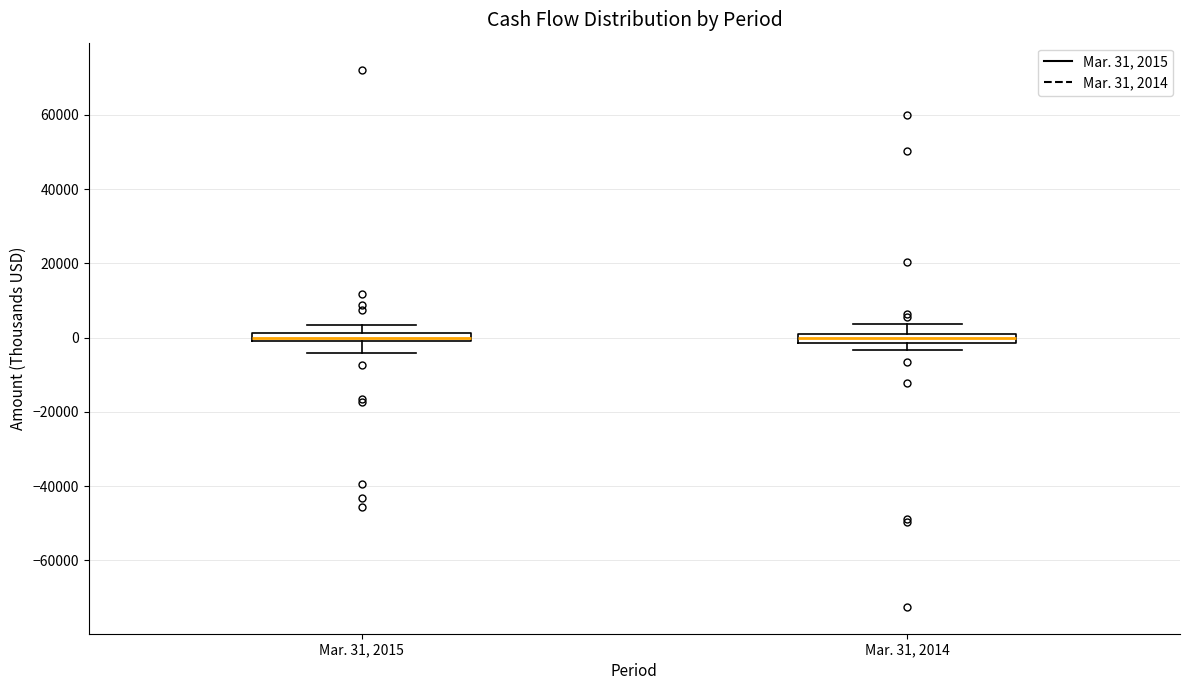

Where is the lower edge of the box for Mar. 31, 2014 on the y-axis? The values are not printed on the chart, so give them approximately, as read against the axis.

-2000